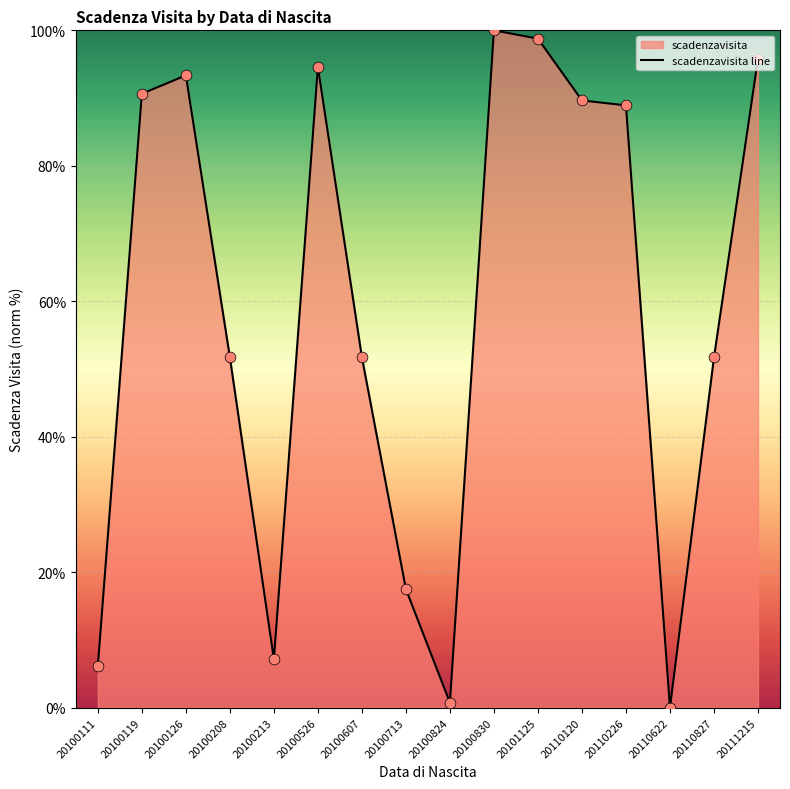

Approximately how many times larger is the value at 20100111 compared to 20100713?

0.4